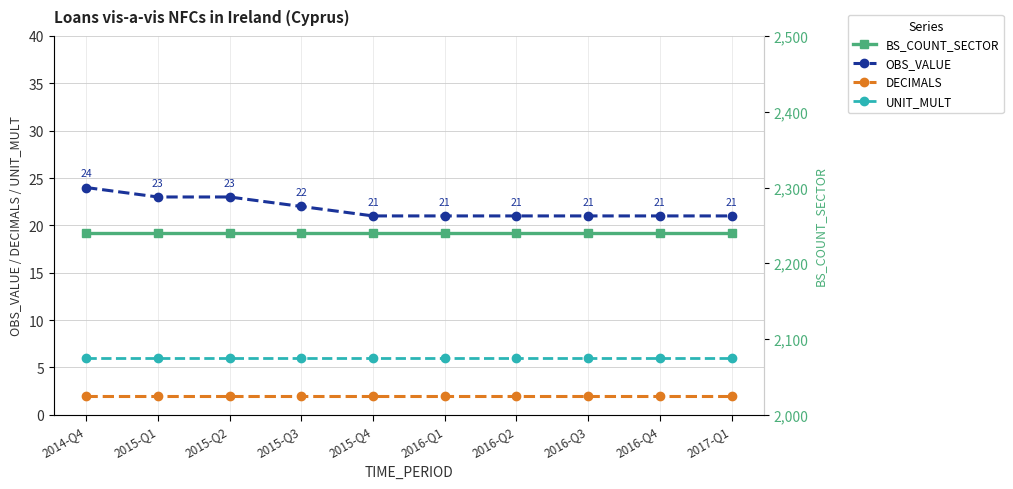

At which label does BS_COUNT_SECTOR reach its minimum?

2014-Q4